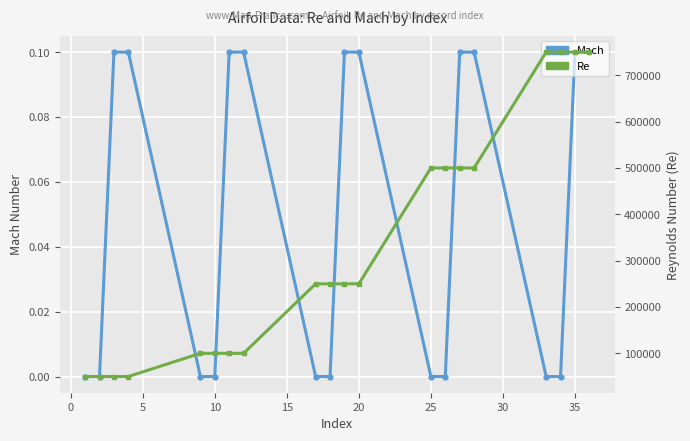

At how many categories does at least one series exceed 454501?

8